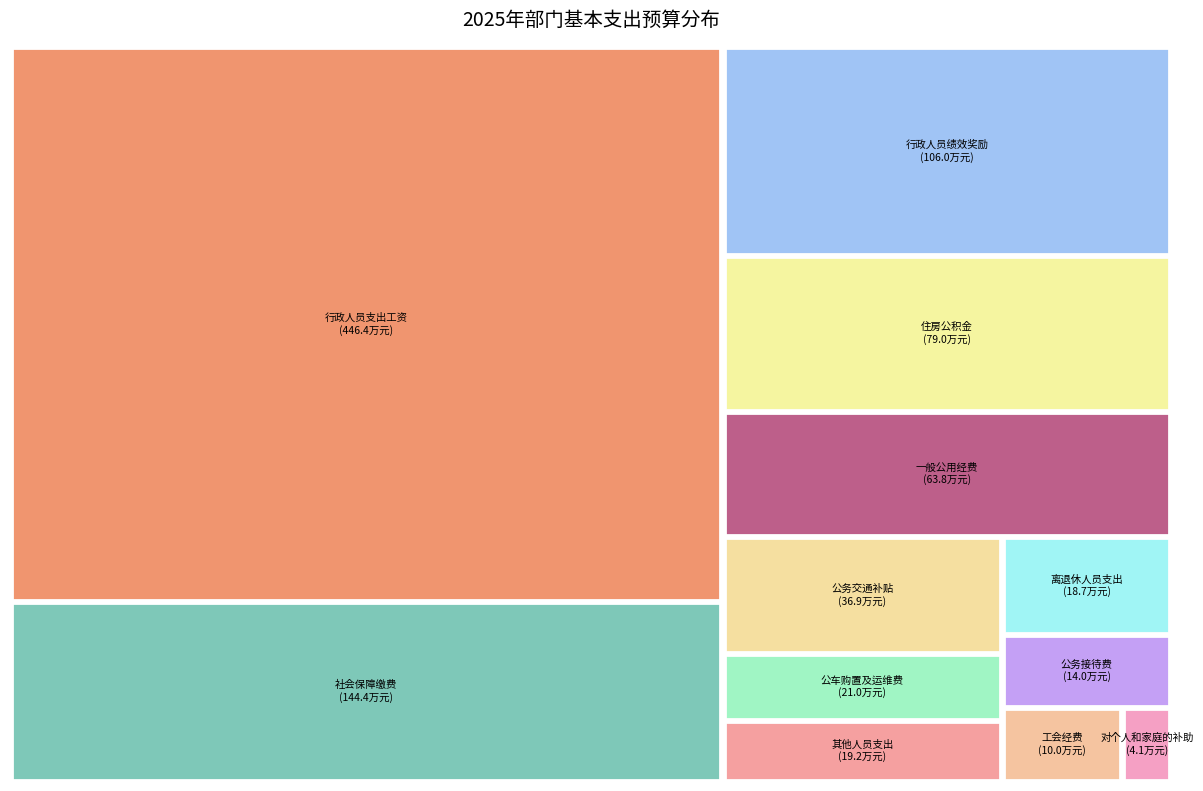

To the nearest percent, what percentage of the pie is 行政人员绩效奖励?

11%